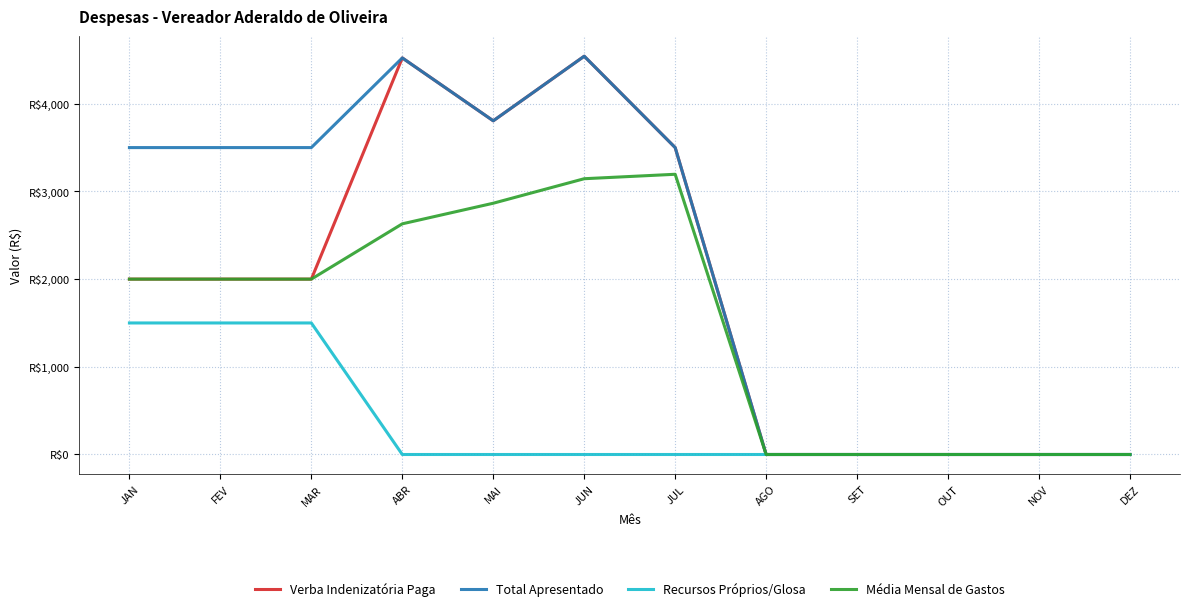

Where is Total Apresentado nearest to the value 2271?

JAN